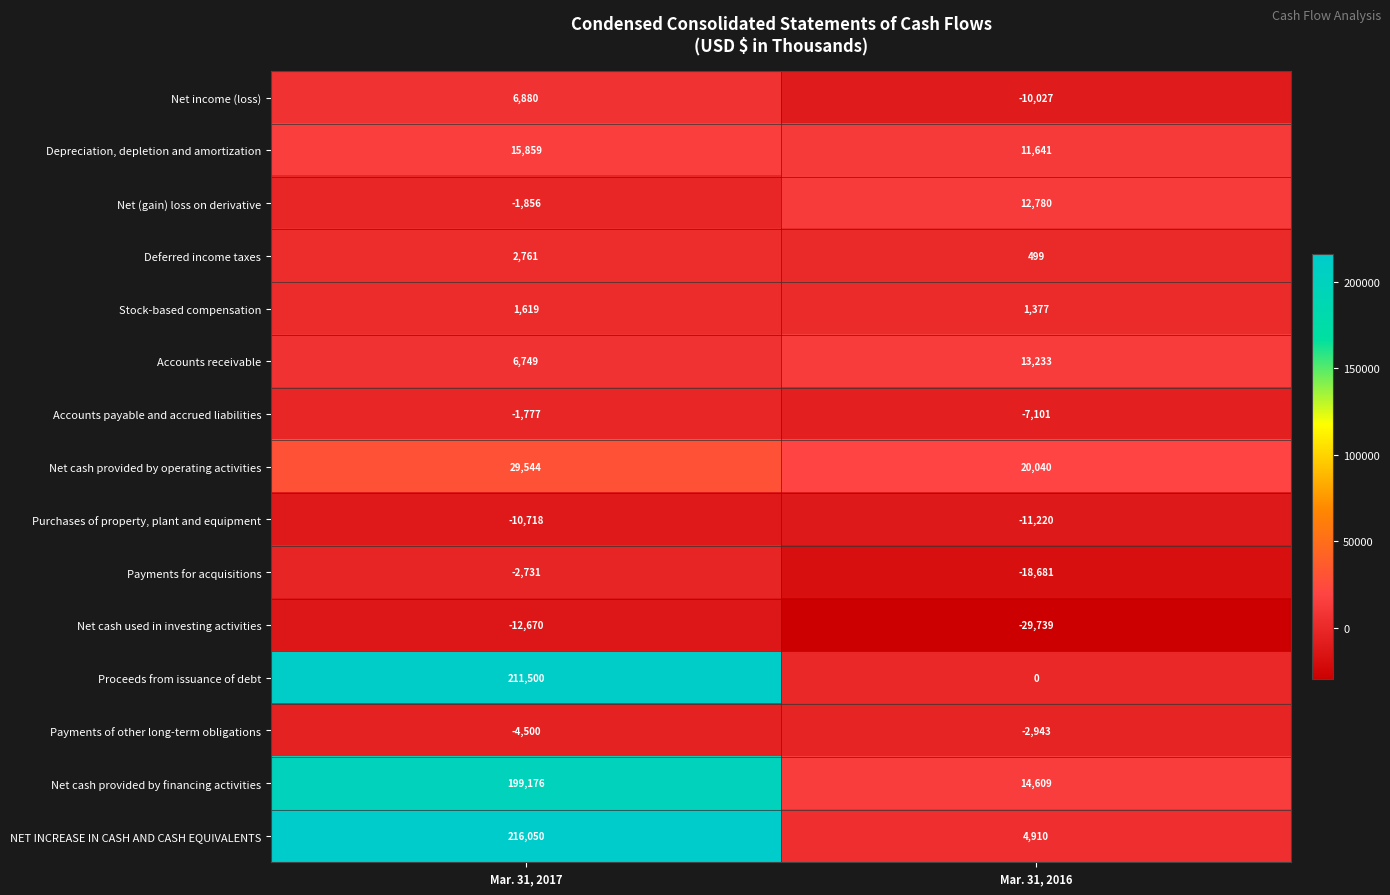

Where is Net cash used in investing activities nearest to the value -21204?

Mar. 31, 2017